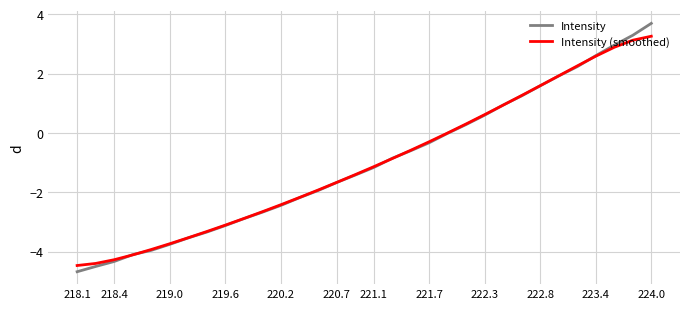

Which series has the widest spread of values?

Intensity